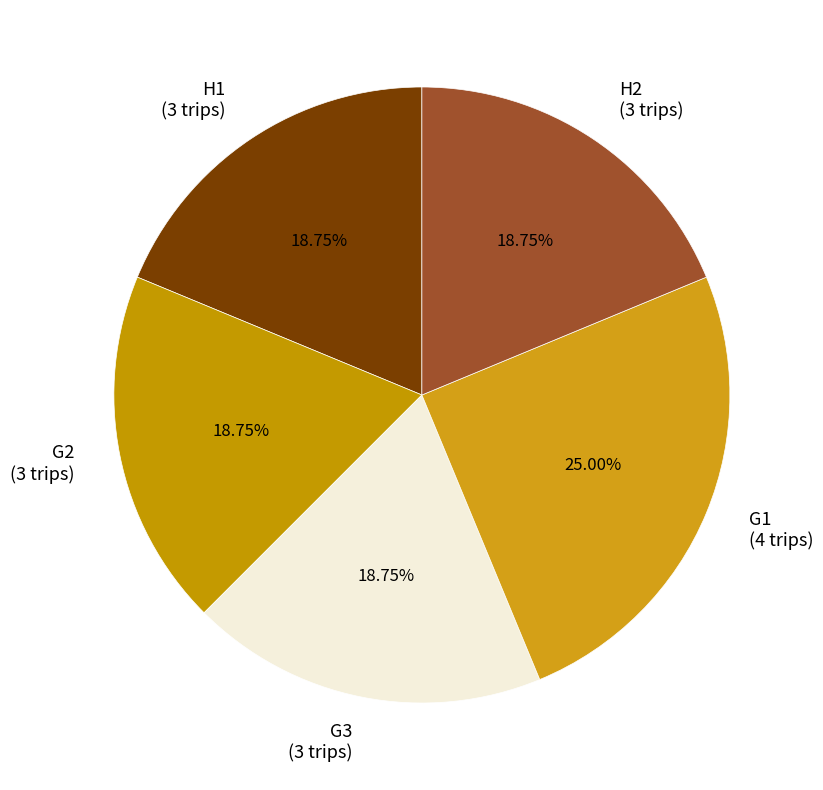

Does any single category account for the majority?

No